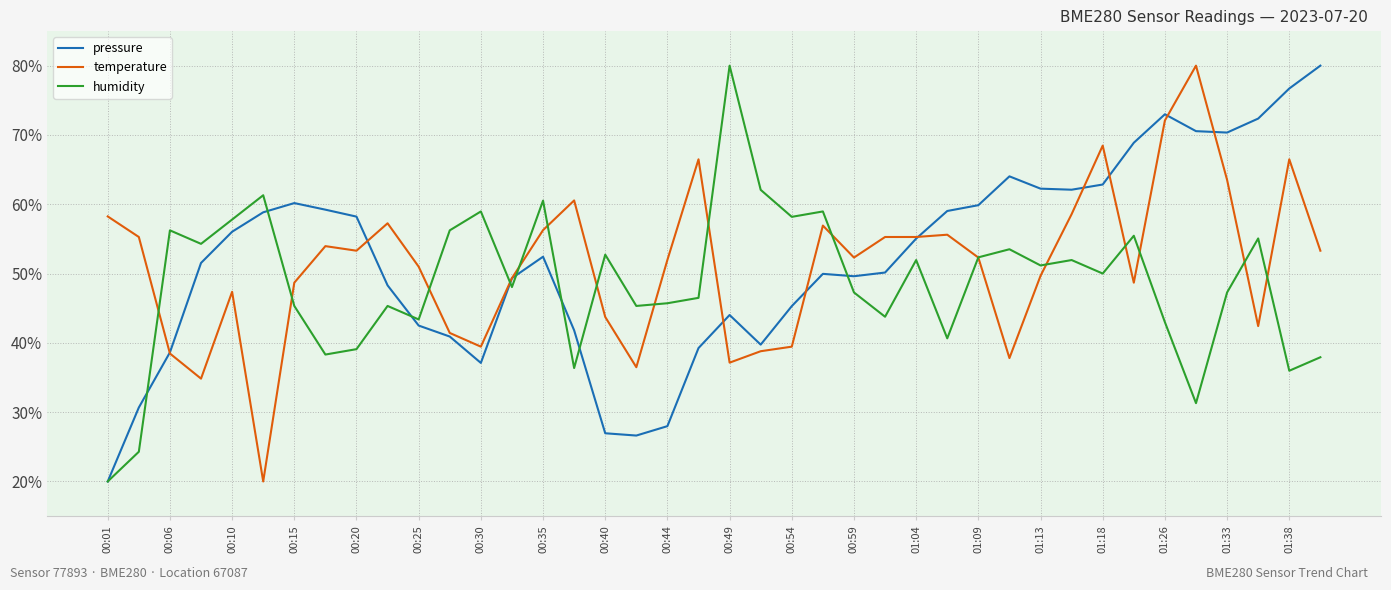

What is the minimum value shown in the chart?

20.0